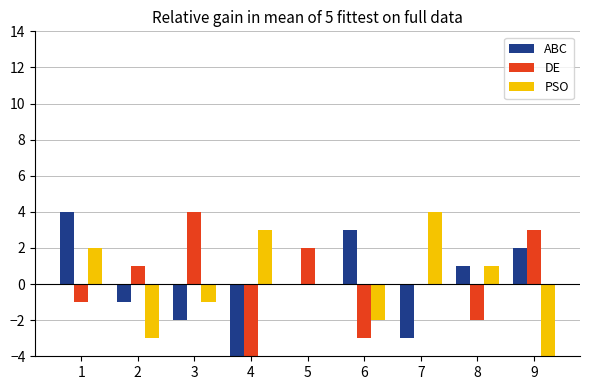

Count the number of categories in the chart.

9